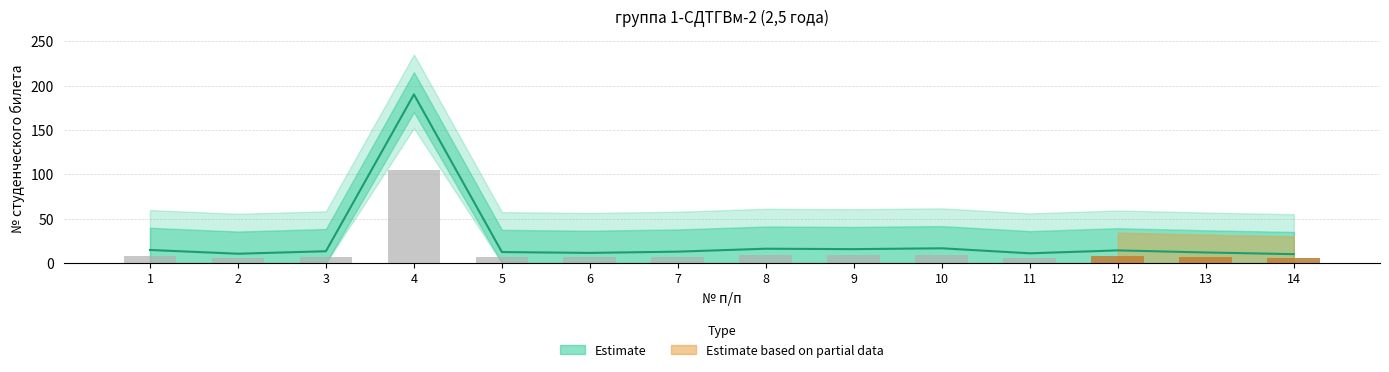

What value does the data have at 11?

6.0